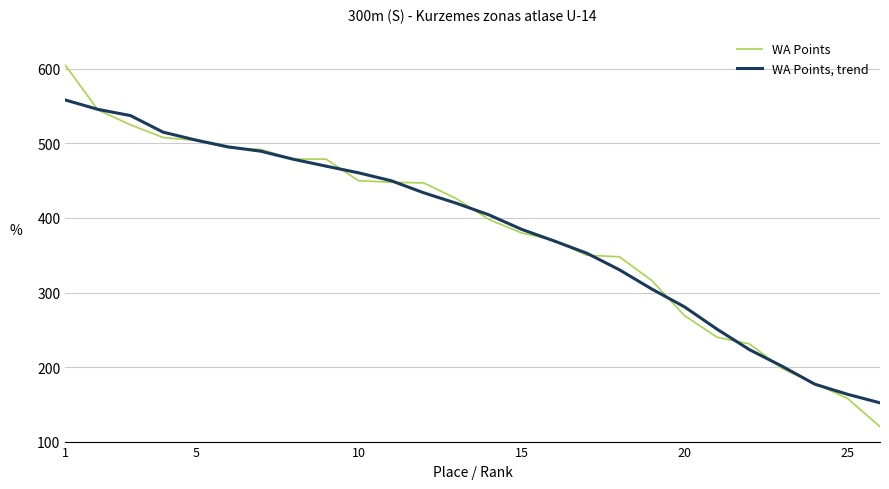

List the series in order of their peak value, lowest first.

WA Points, trend, WA Points